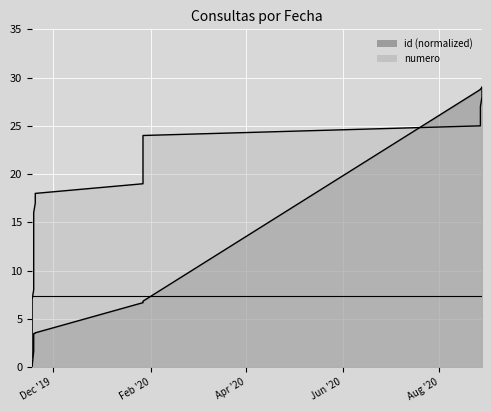

Which series ends up on top after the final intersection of numero and id?

id